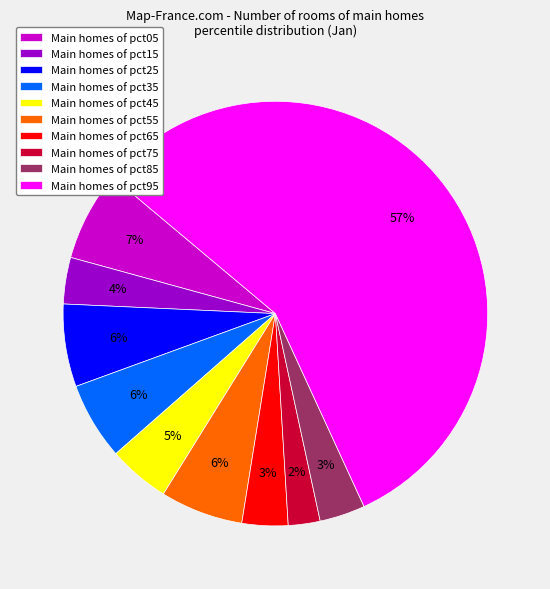

To the nearest percent, what percentage of the pie is Main homes of pct35?

6%